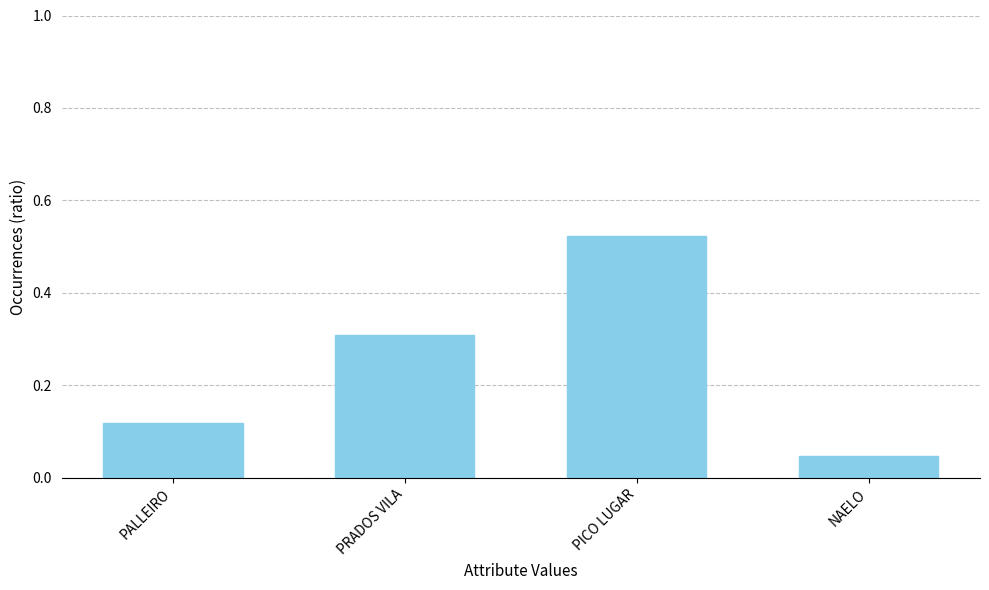

Where is the data nearest to the value 0?

NAELO